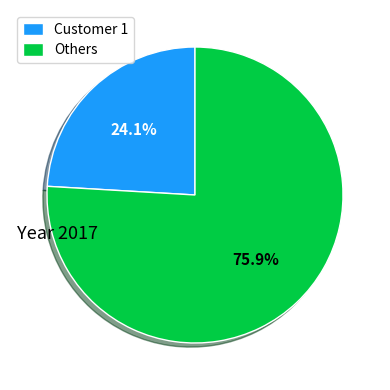

Is there any slice that represents more than half of the pie?

Yes